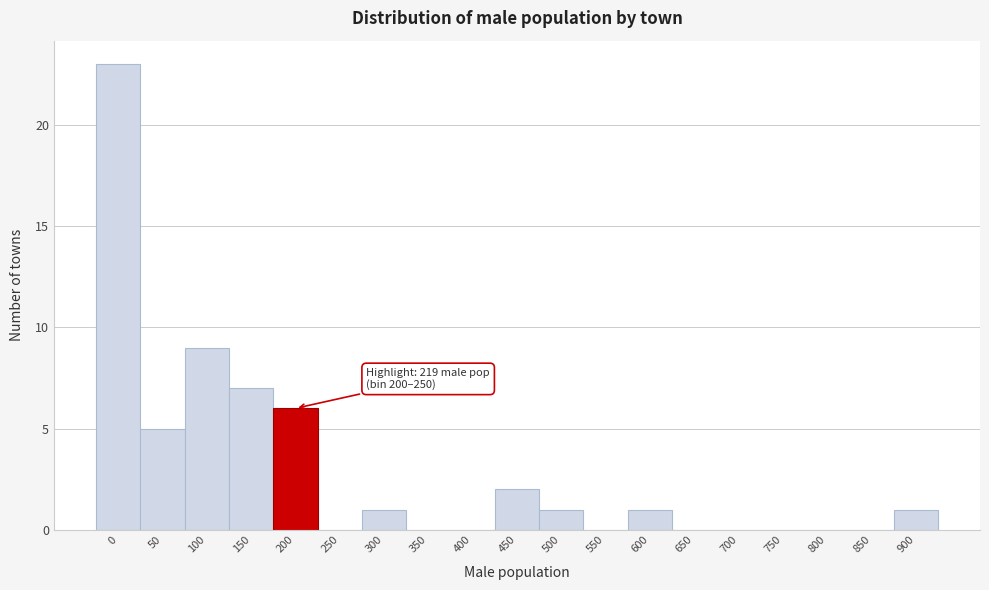

Reading right to left, what are all the values shown in this chart?

900=1	850=0	800=0	750=0	700=0	650=0	600=1	550=0	500=1	450=2	400=0	350=0	300=1	250=0	200=6	150=7	100=9	50=5	0=23